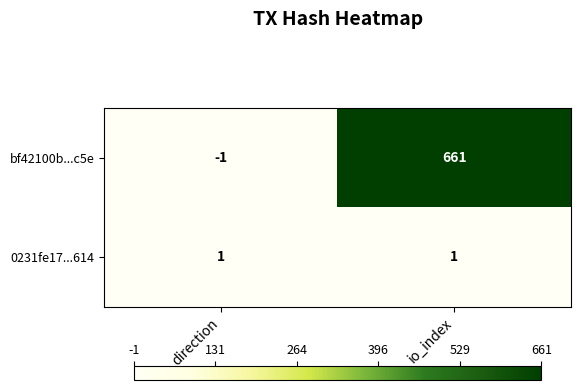

At which category is the sum across all series the highest?

io_index